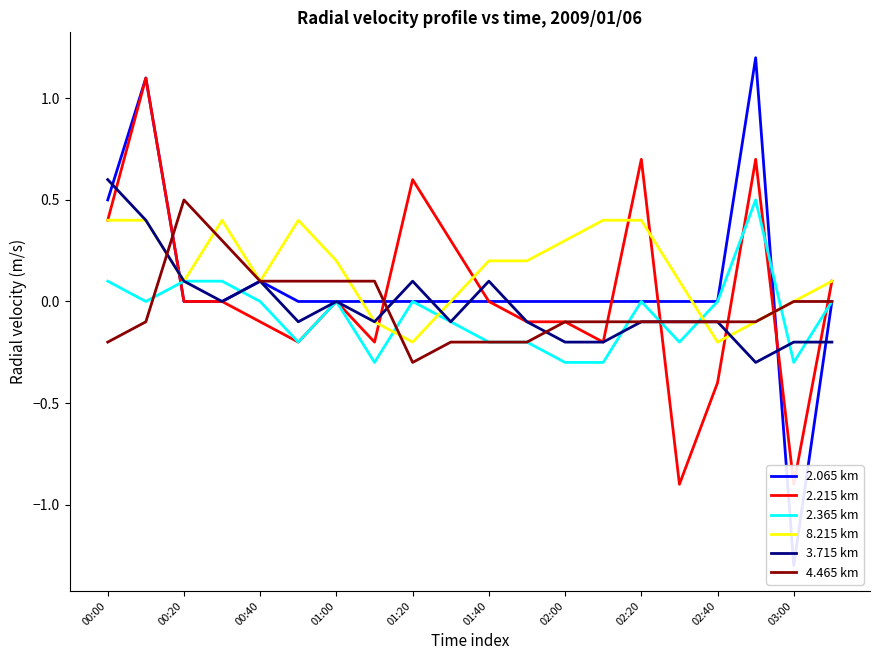

What is the minimum value for 2.365 km?

-0.3